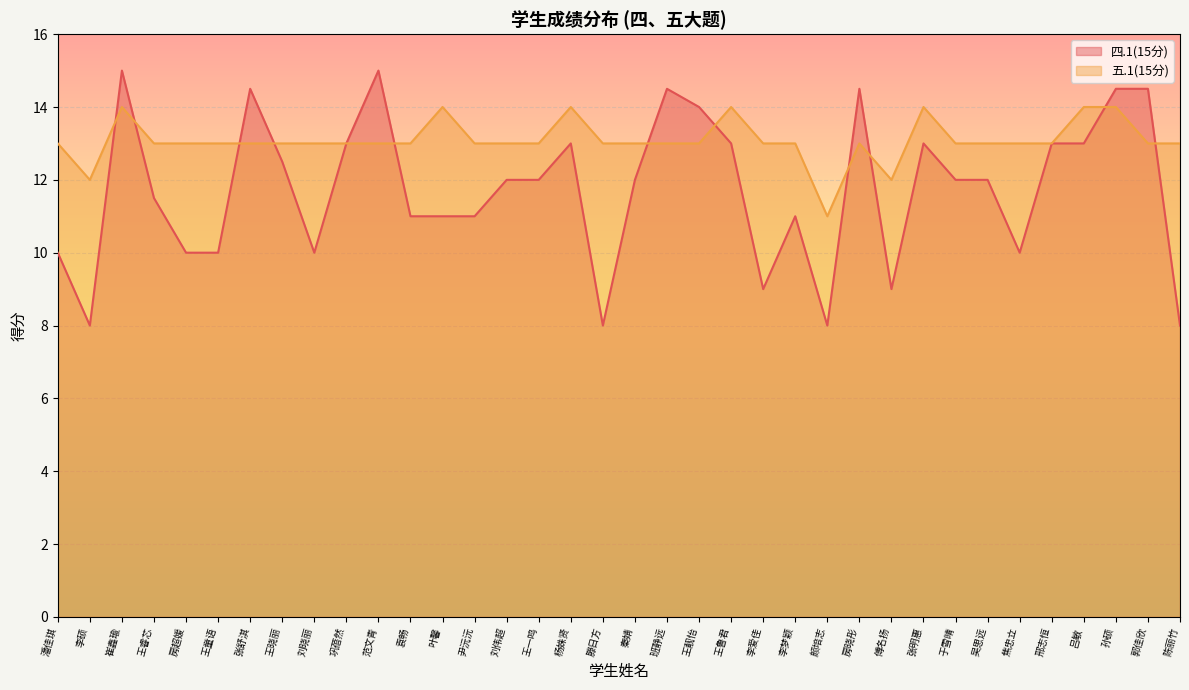

What is the difference between the highest and lowest values at 于雪晴?

1.0